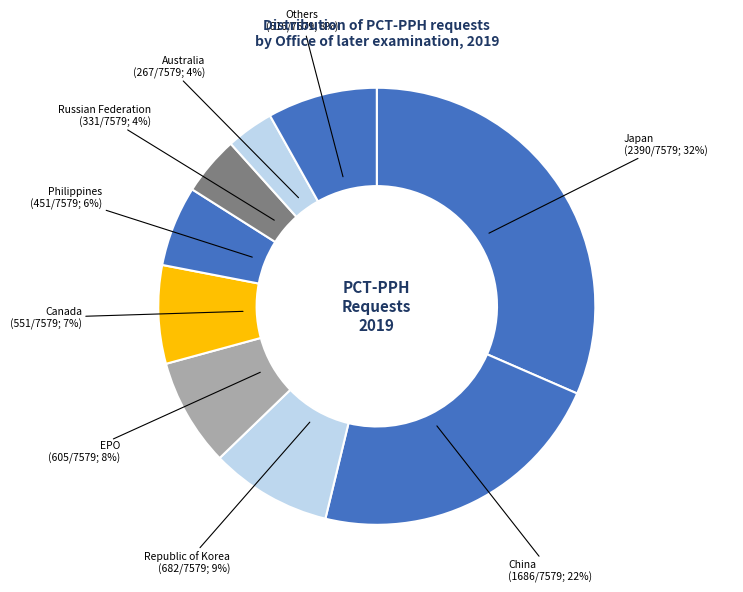

The Others slice represents 8% of the pie. True or false?

True